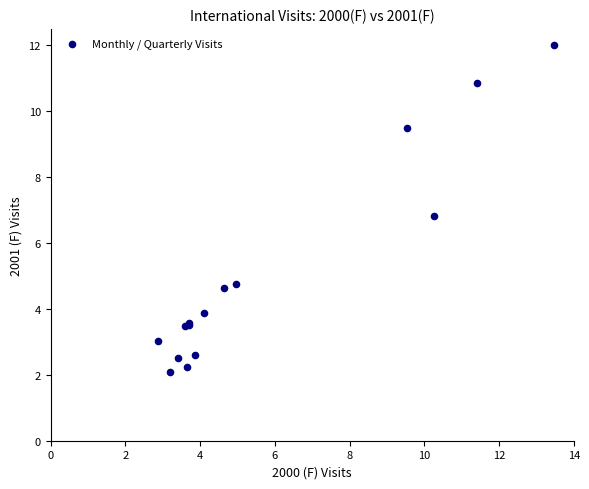

What Y value in the scatter plot is closest to 7?

6.8